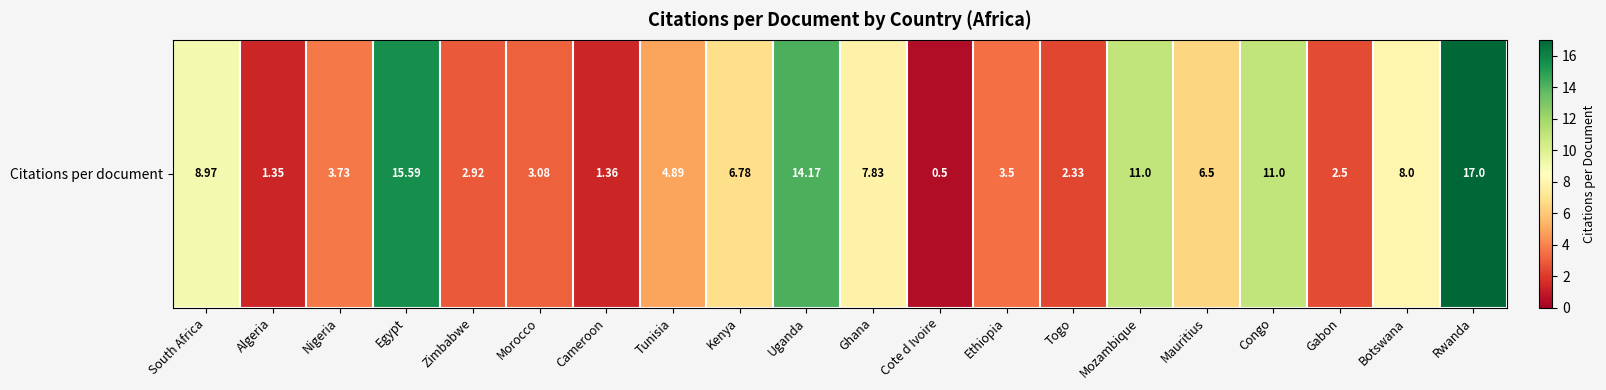

How many distinct data groups are displayed?

1